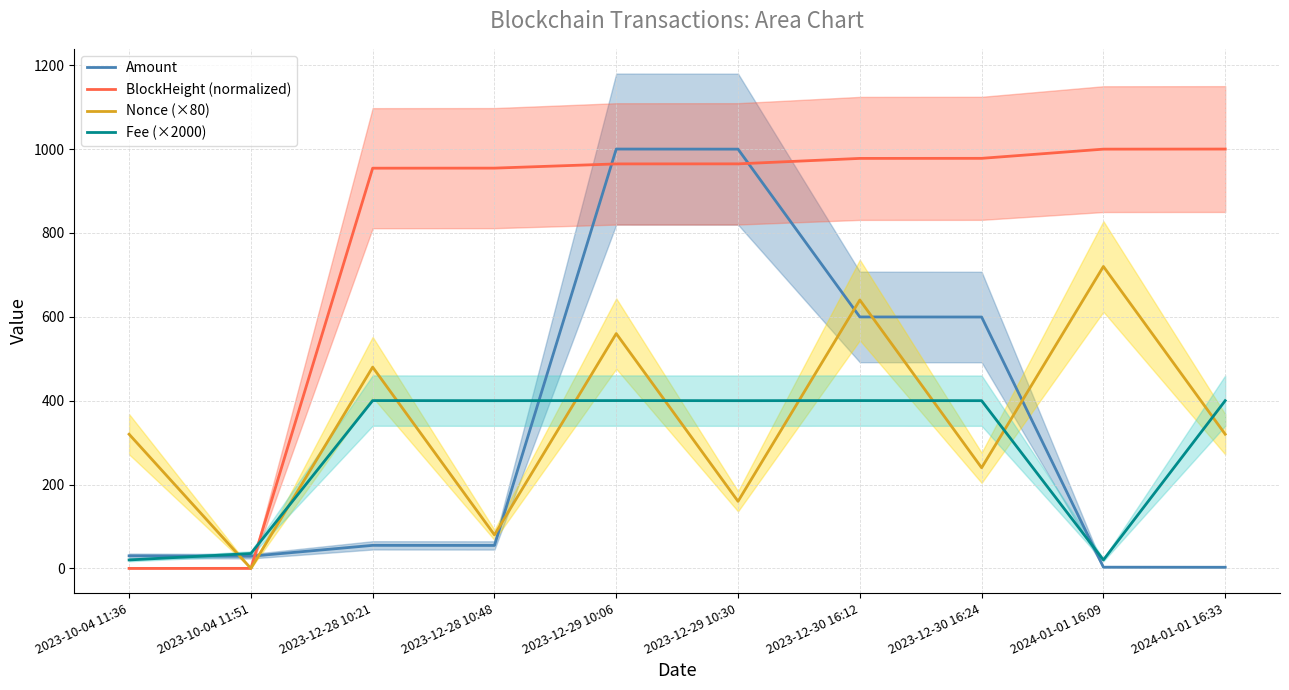

How many lines are shown in the chart?

4